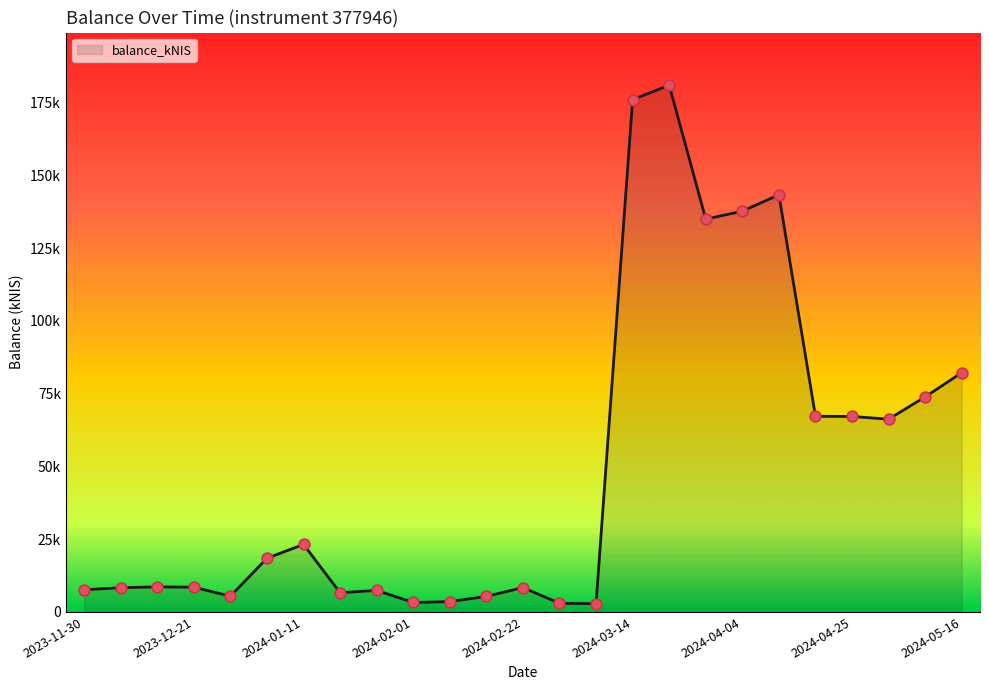

Does the chart have visible grid lines?

No